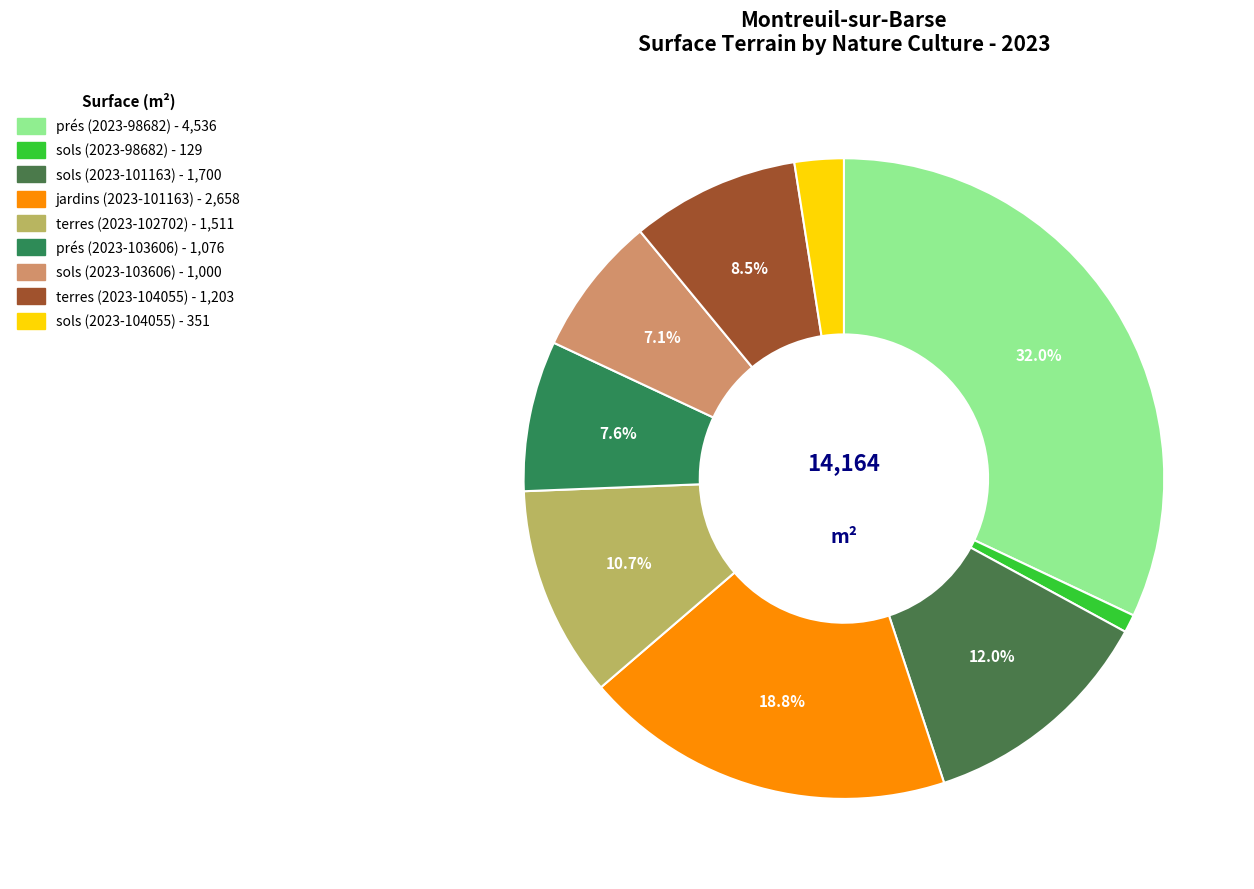

Is there a majority slice in this chart?

No